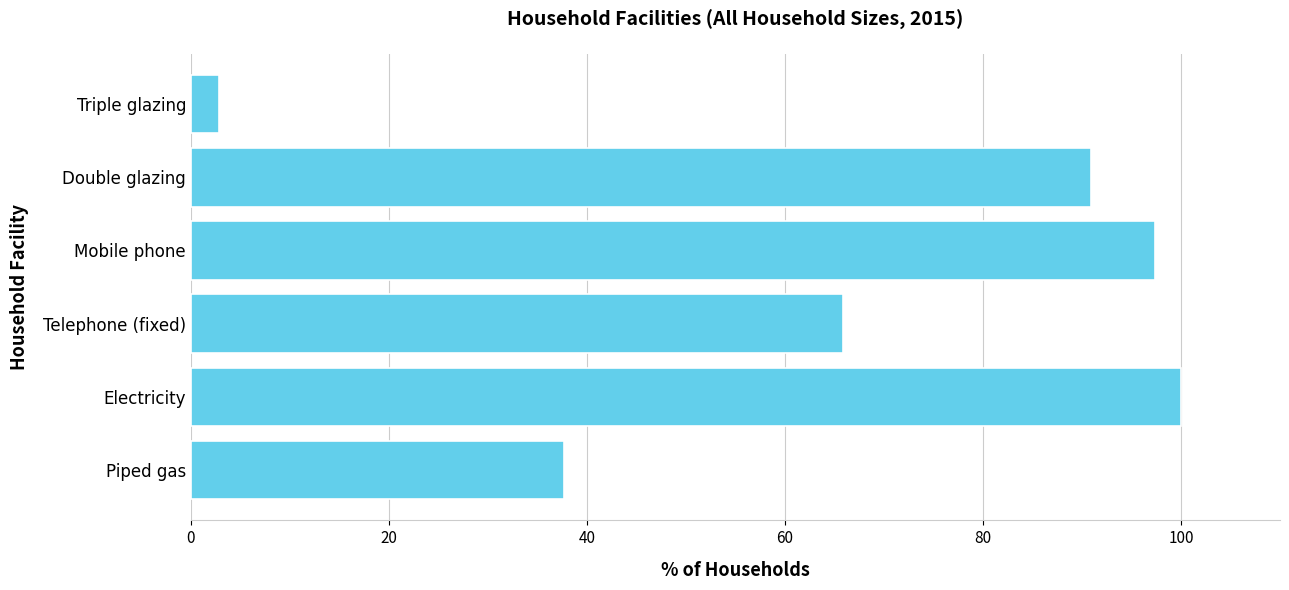

At which category does the chart reach its minimum across all series?

Triple glazing